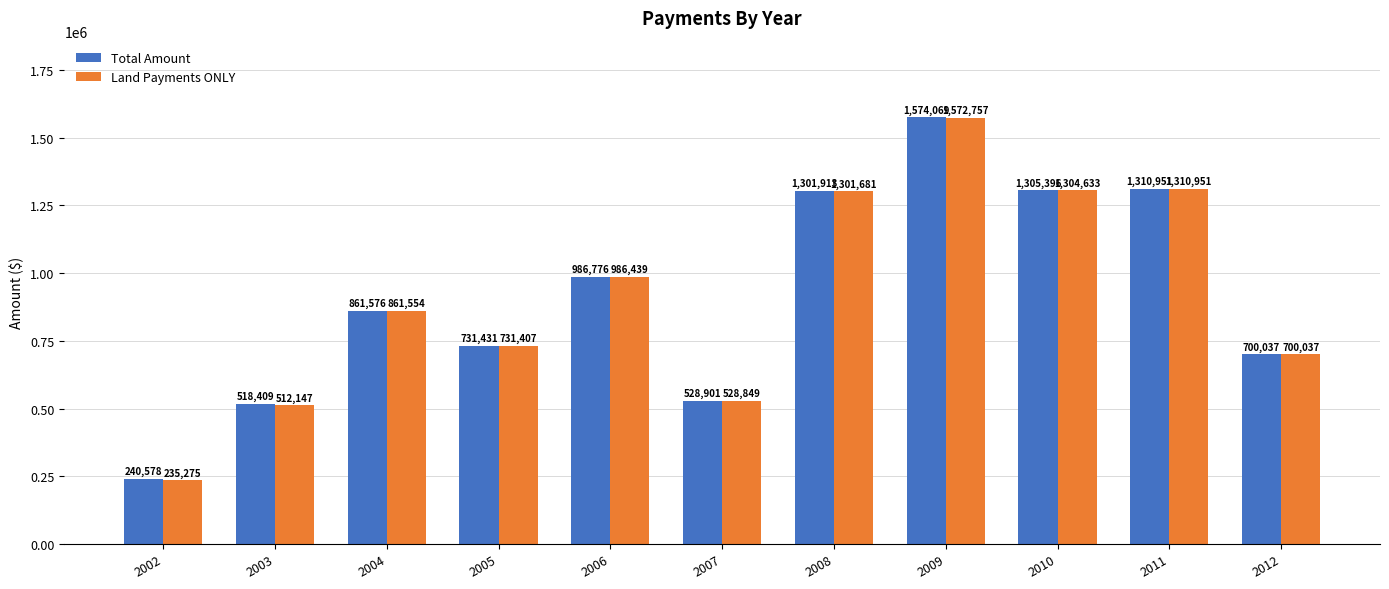

The value of Land Payments ONLY at 2006 is 231149.6. True or false?

False